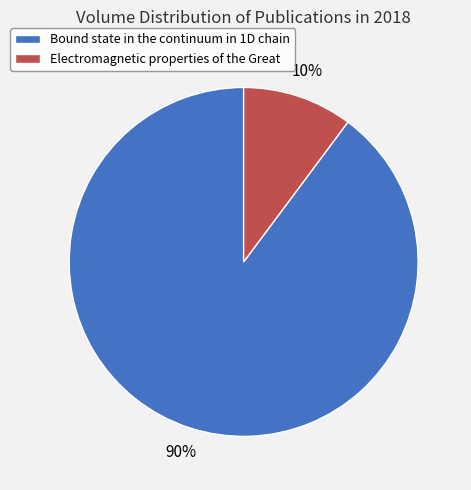

Rank the categories by value from lowest to highest.

Electromagnetic properties of the Great, Bound state in the continuum in 1D chain